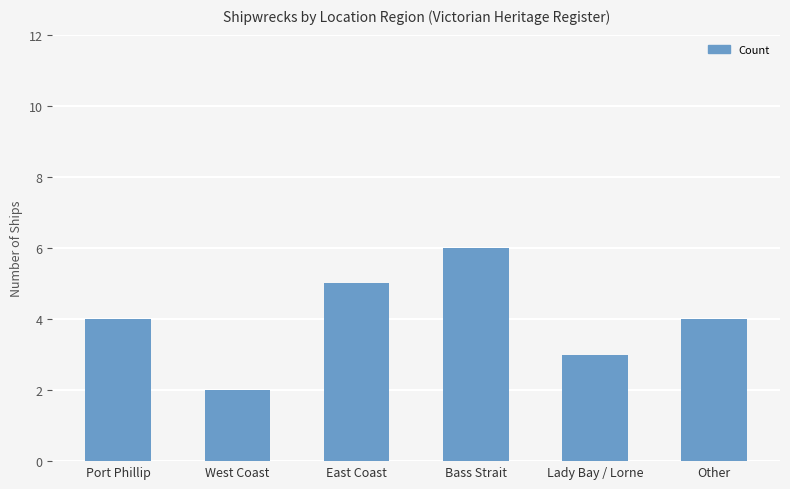

Reading left to right, transcribe all the data shown in this chart.

4	2	5	6	3	4